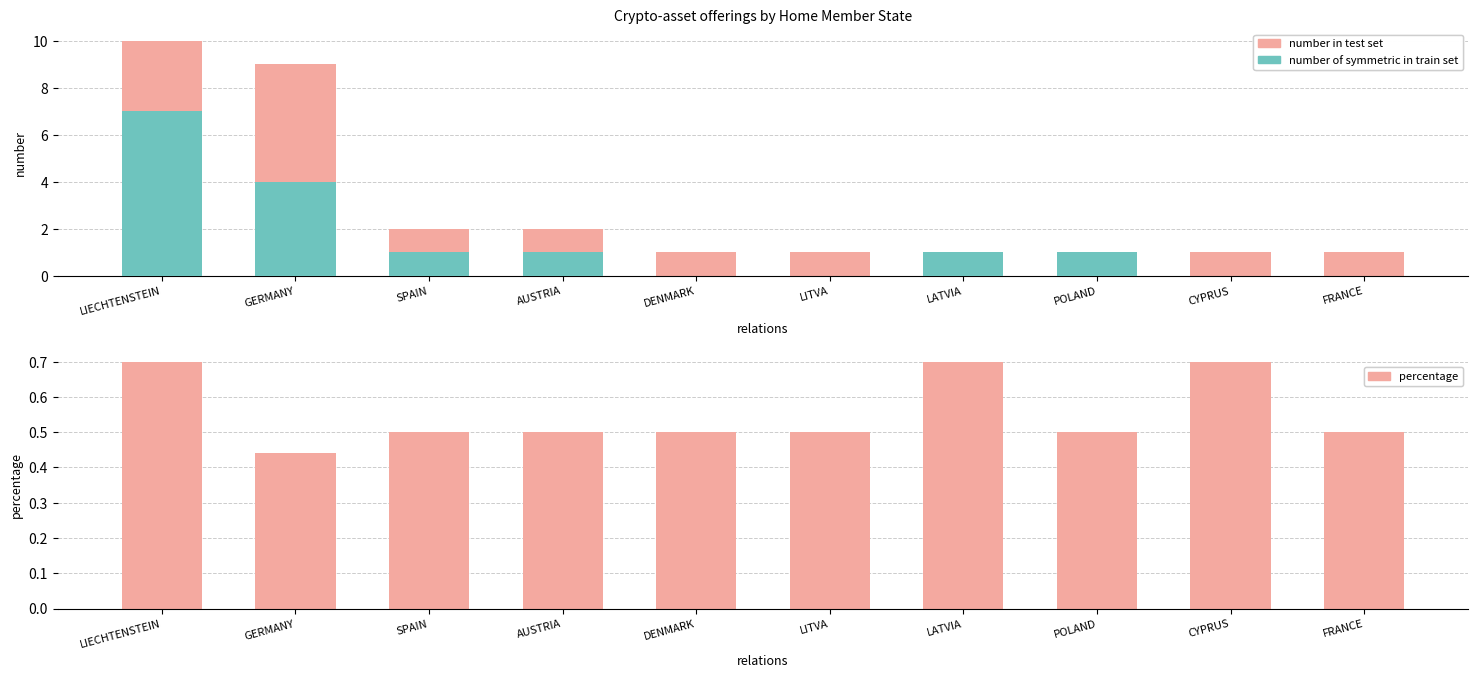

How many bars are there in total?

30